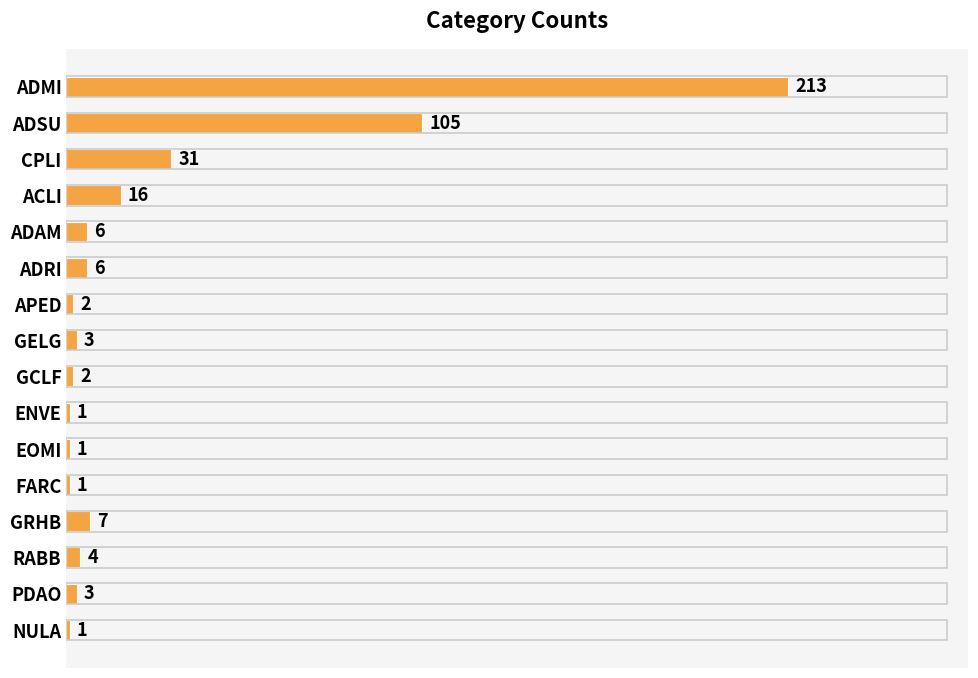

Which has a higher value, ENVE or GELG?

GELG